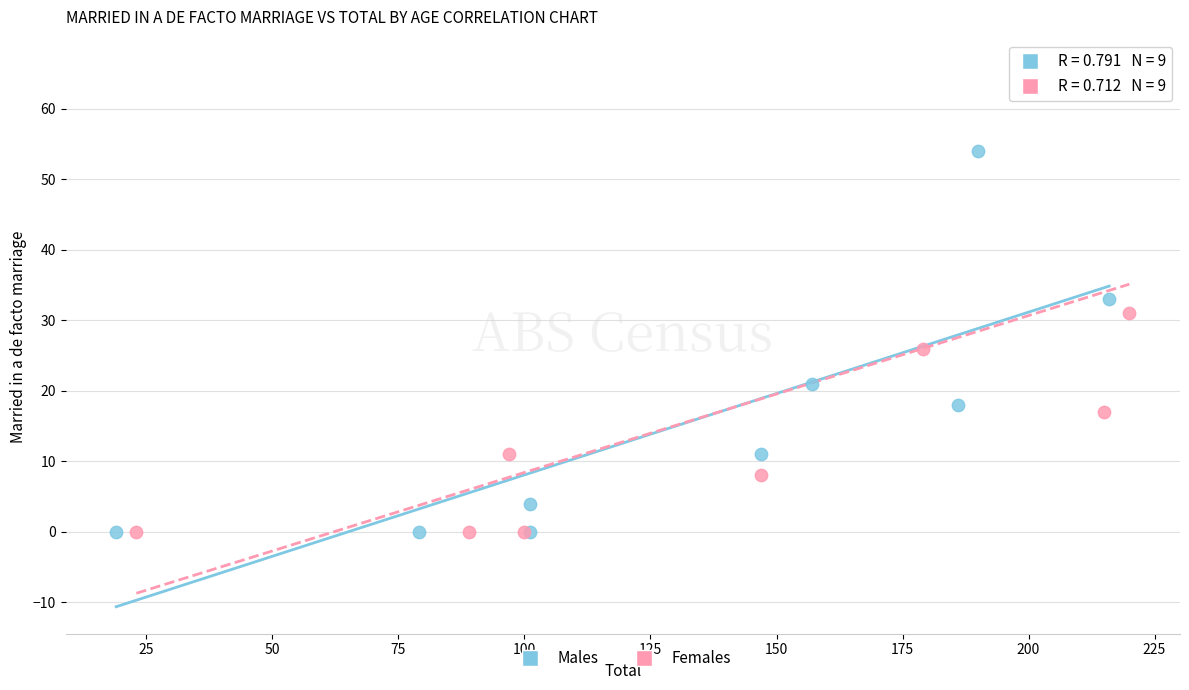

Which series has the largest Y range (max minus min)?

Females